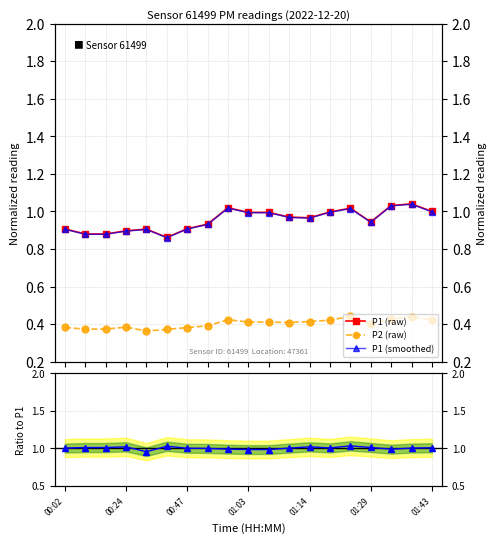

The value of P2 (raw) at 13 is 0.6. True or false?

False